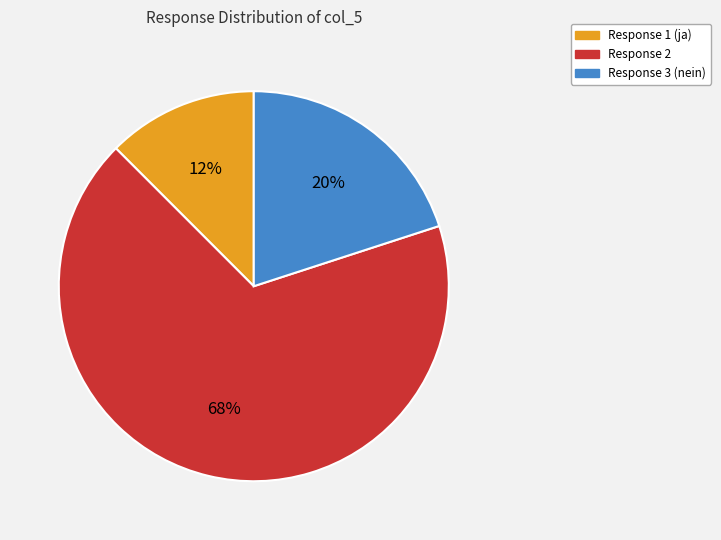

To the nearest percent, what portion does Response 3 (nein) represent?

20%